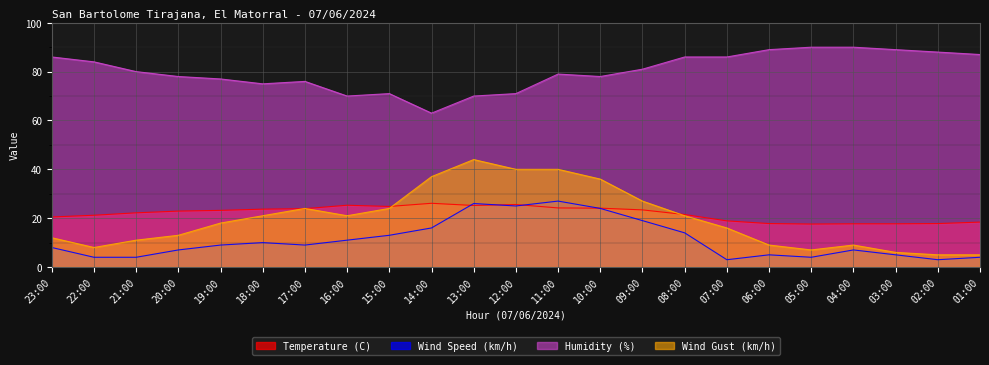

What is the label of the 11th point from the right?

11:00